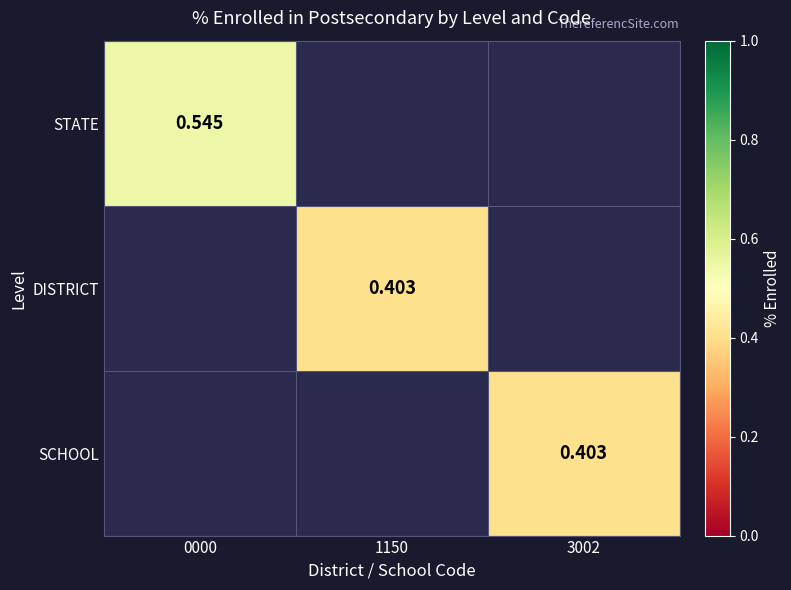

Rank the series by their average value, from highest to lowest.

STATE, DISTRICT, SCHOOL